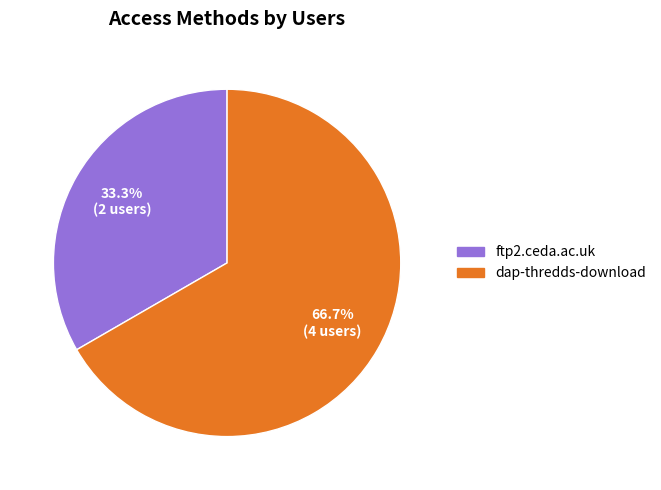

How many segments does this pie chart have?

2